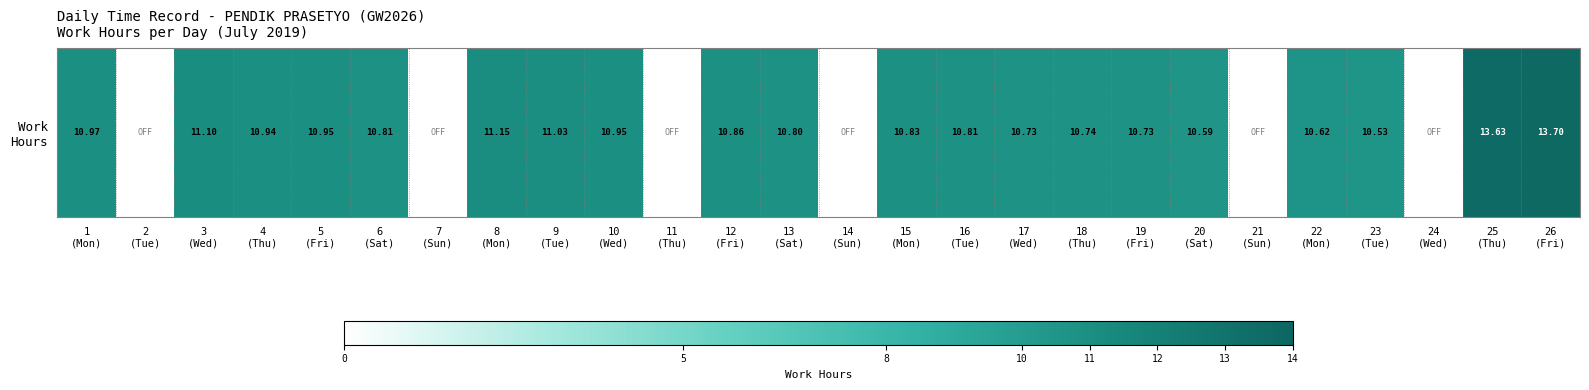

List the labels in order of value, largest first.

26
(Fri), 25
(Thu), 8
(Mon), 3
(Wed), 9
(Tue), 1
(Mon), 5
(Fri), 10
(Wed), 4
(Thu), 12
(Fri), 15
(Mon), 6
(Sat), 16
(Tue), 13
(Sat), 18
(Thu), 17
(Wed), 19
(Fri), 22
(Mon), 20
(Sat), 23
(Tue), 2
(Tue), 7
(Sun), 11
(Thu), 14
(Sun), 21
(Sun), 24
(Wed)